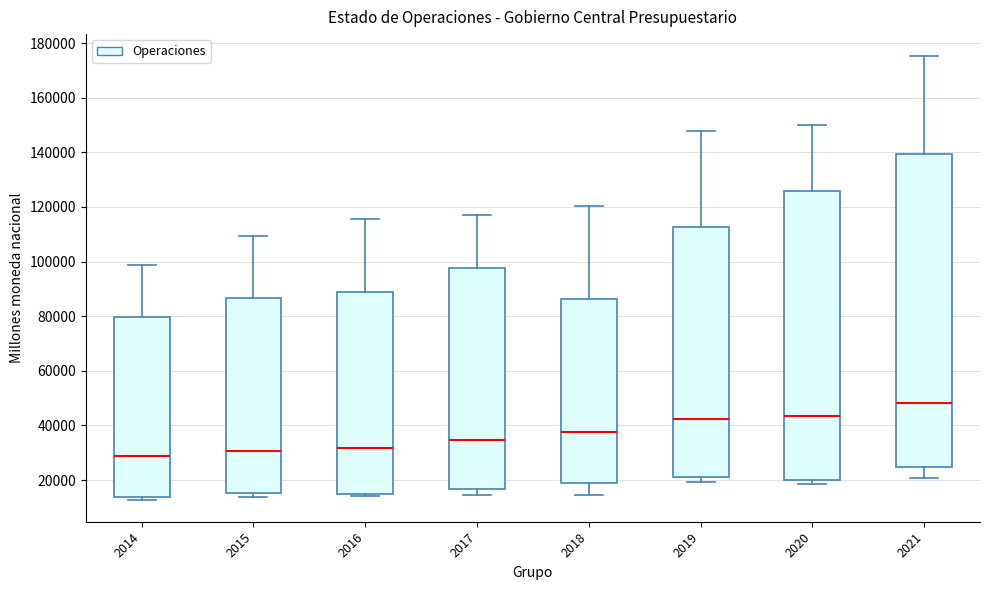

Which box is the tallest, from its lower edge to its upper edge?

2021